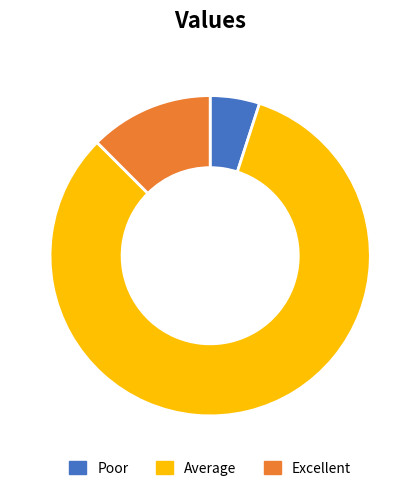

Rank the categories by value from highest to lowest.

Average, Excellent, Poor